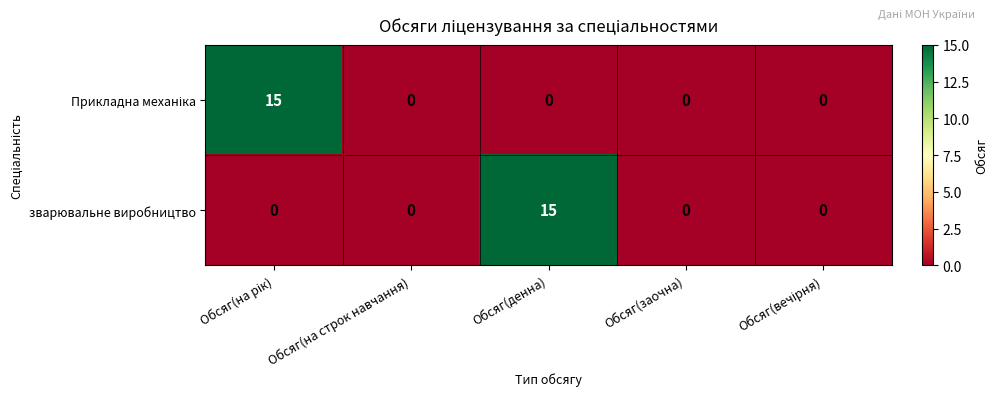

What is the difference between the maximum and minimum values in the зварювальне виробництво series?

15